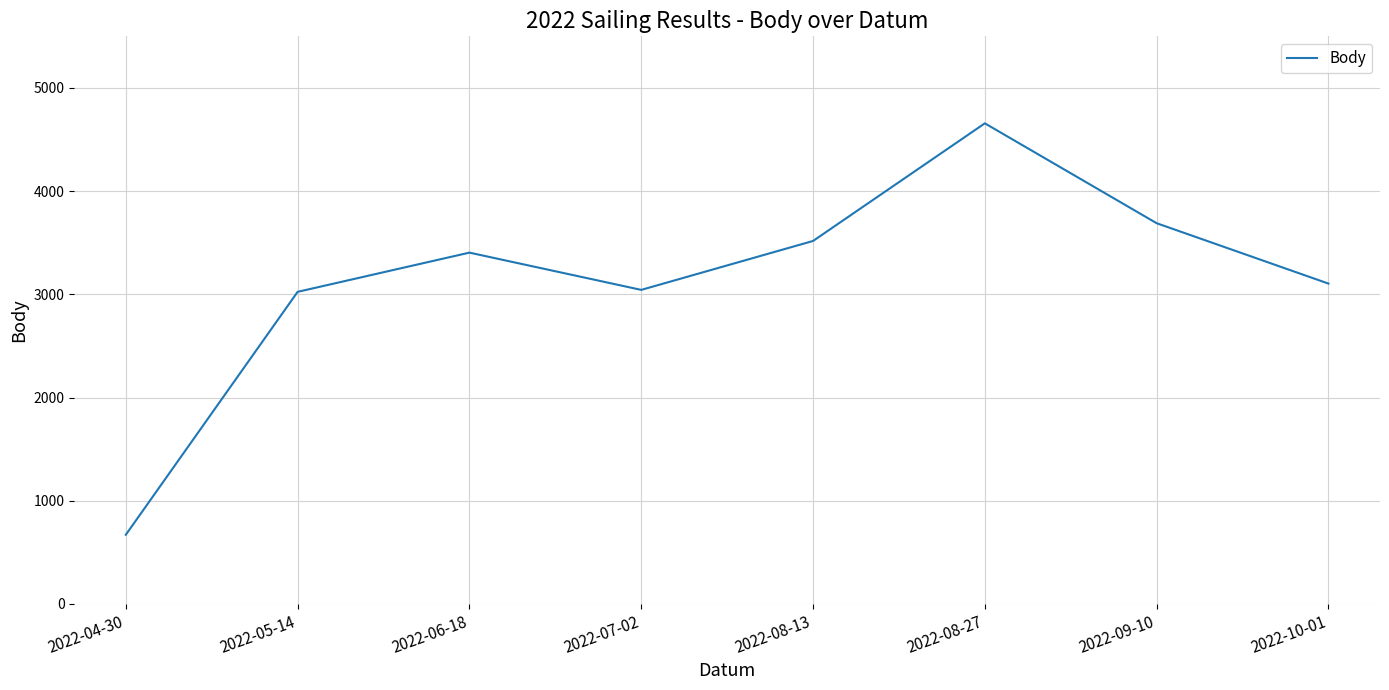

What is the sum of the values at 2022-08-27 and 2022-09-10?

8346